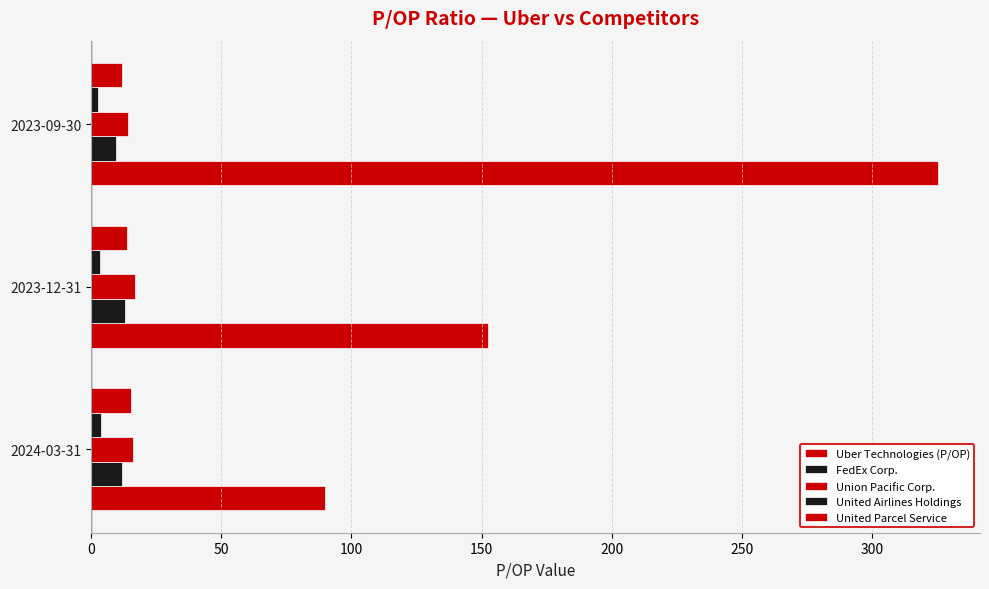

How many data points does each series have?

3